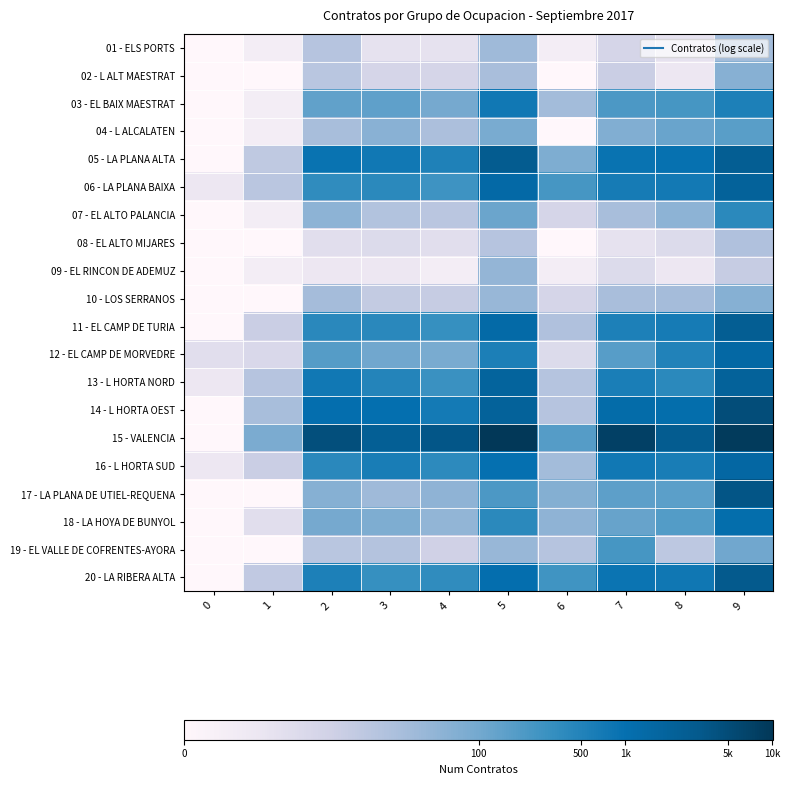

Reading left to right, transcribe all the data shown in this chart.

01 - ELS PORTS: 0=0.0	1=0.7	2=3.0	3=1.4	4=1.4	5=3.6	6=0.7	7=2.1	8=1.4	9=3.5
02 - L ALT MAESTRAT: 0=0.0	1=0.0	2=2.9	3=2.1	4=2.1	5=3.4	6=0.0	7=2.5	8=1.1	9=4.2
03 - EL BAIX MAESTRAT: 0=0.0	1=0.7	2=4.9	3=5.0	4=4.6	5=6.6	6=3.5	7=5.4	8=5.5	9=6.3
04 - L ALCALATEN: 0=0.0	1=0.7	2=3.4	3=4.1	4=3.3	5=4.5	6=0.0	7=4.3	8=4.8	9=5.1
05 - LA PLANA ALTA: 0=0.0	1=2.8	2=6.8	3=6.6	4=6.3	5=8.0	6=4.4	7=6.8	8=6.9	9=7.8
06 - LA PLANA BAIXA: 0=1.1	1=2.9	2=5.9	3=6.0	4=5.6	5=7.2	6=5.5	7=6.5	8=6.6	9=7.6
07 - EL ALTO PALANCIA: 0=0.0	1=0.7	2=4.0	3=3.1	4=2.9	5=4.8	6=2.1	7=3.4	8=4.0	9=6.0
08 - EL ALTO MIJARES: 0=0.0	1=0.0	2=1.6	3=1.8	4=1.6	5=3.0	6=0.0	7=1.4	8=1.8	9=3.2
09 - EL RINCON DE ADEMUZ: 0=0.0	1=0.7	2=1.1	3=1.1	4=0.7	5=3.9	6=0.7	7=1.8	8=1.1	9=2.6
10 - LOS SERRANOS: 0=0.0	1=0.0	2=3.5	3=2.6	4=2.6	5=3.8	6=2.1	7=3.4	8=3.5	9=4.2
11 - EL CAMP DE TURIA: 0=0.0	1=2.5	2=6.0	3=6.0	4=5.7	5=7.2	6=3.2	7=6.3	8=6.5	9=7.8
12 - EL CAMP DE MORVEDRE: 0=1.6	1=1.9	2=5.2	3=4.7	4=4.5	5=6.4	6=1.8	7=5.1	8=6.3	9=7.3
13 - L HORTA NORD: 0=1.1	1=3.0	2=6.6	3=6.2	4=5.7	5=7.5	6=3.0	7=6.4	8=6.0	9=7.6
14 - L HORTA OEST: 0=0.0	1=3.4	2=7.0	3=6.9	4=6.6	5=7.6	6=3.0	7=7.1	8=7.0	9=8.5
15 - VALENCIA: 0=0.0	1=4.4	2=8.4	3=7.8	4=8.2	5=9.2	6=5.2	7=8.9	8=7.9	9=9.1
16 - L HORTA SUD: 0=1.1	1=2.5	2=6.1	3=6.4	4=6.0	5=6.9	6=3.5	7=6.6	8=6.4	9=7.3
17 - LA PLANA DE UTIEL-REQUENA: 0=0.0	1=0.0	2=4.2	3=3.6	4=4.0	5=5.4	6=4.2	7=5.0	8=5.0	9=8.2
18 - LA HOYA DE BUNYOL: 0=0.0	1=1.6	2=4.6	3=4.4	4=3.9	5=6.0	6=4.0	7=4.9	8=5.2	9=7.0
19 - EL VALLE DE COFRENTES-AYORA: 0=0.0	1=0.0	2=2.9	3=3.1	4=2.3	5=3.8	6=3.0	7=5.5	8=2.8	9=4.7
20 - LA RIBERA ALTA: 0=0.0	1=2.7	2=6.3	3=5.8	4=5.9	5=7.0	6=5.6	7=6.7	8=6.6	9=8.1